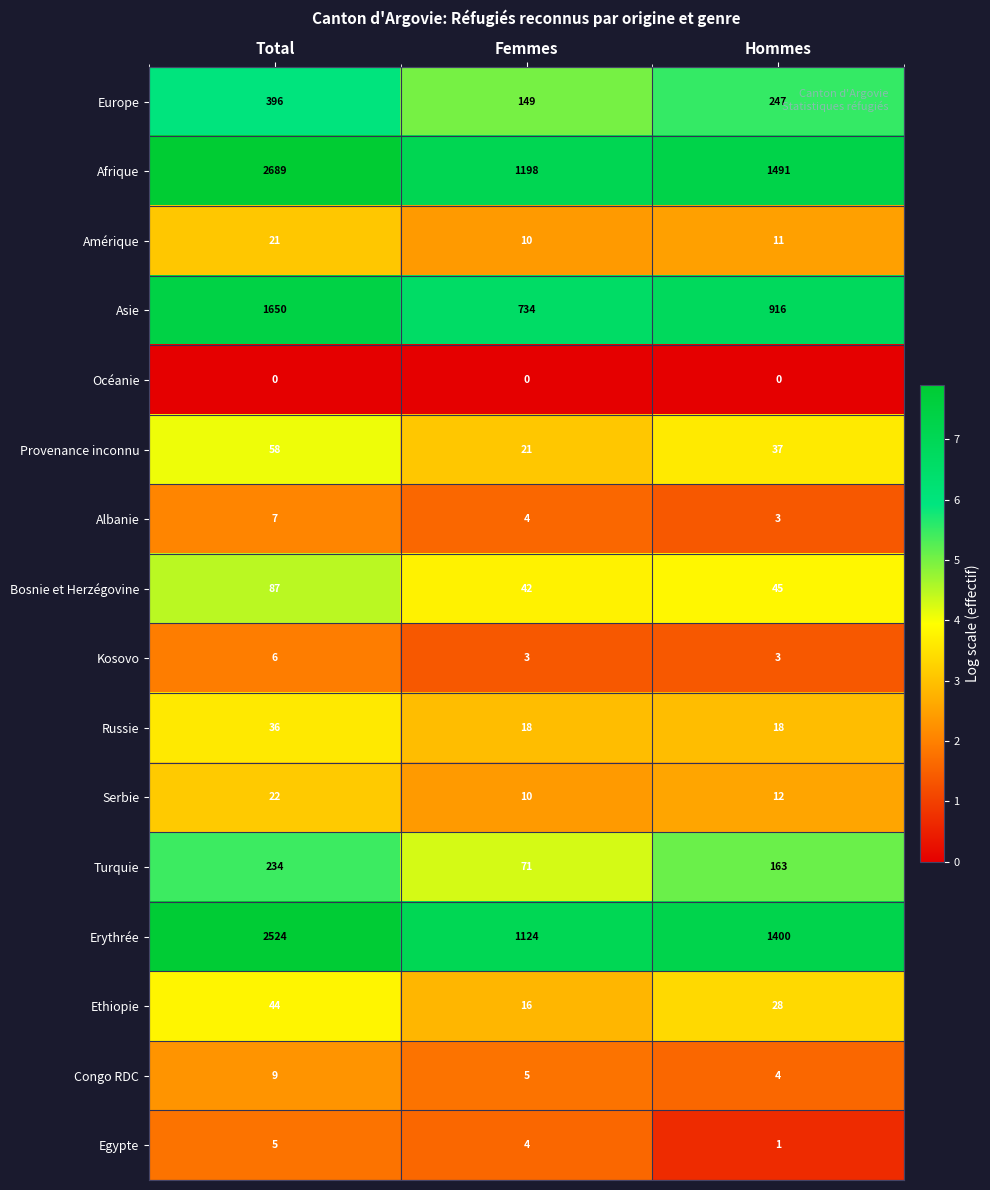

What is the average value of the Asie series?

1100